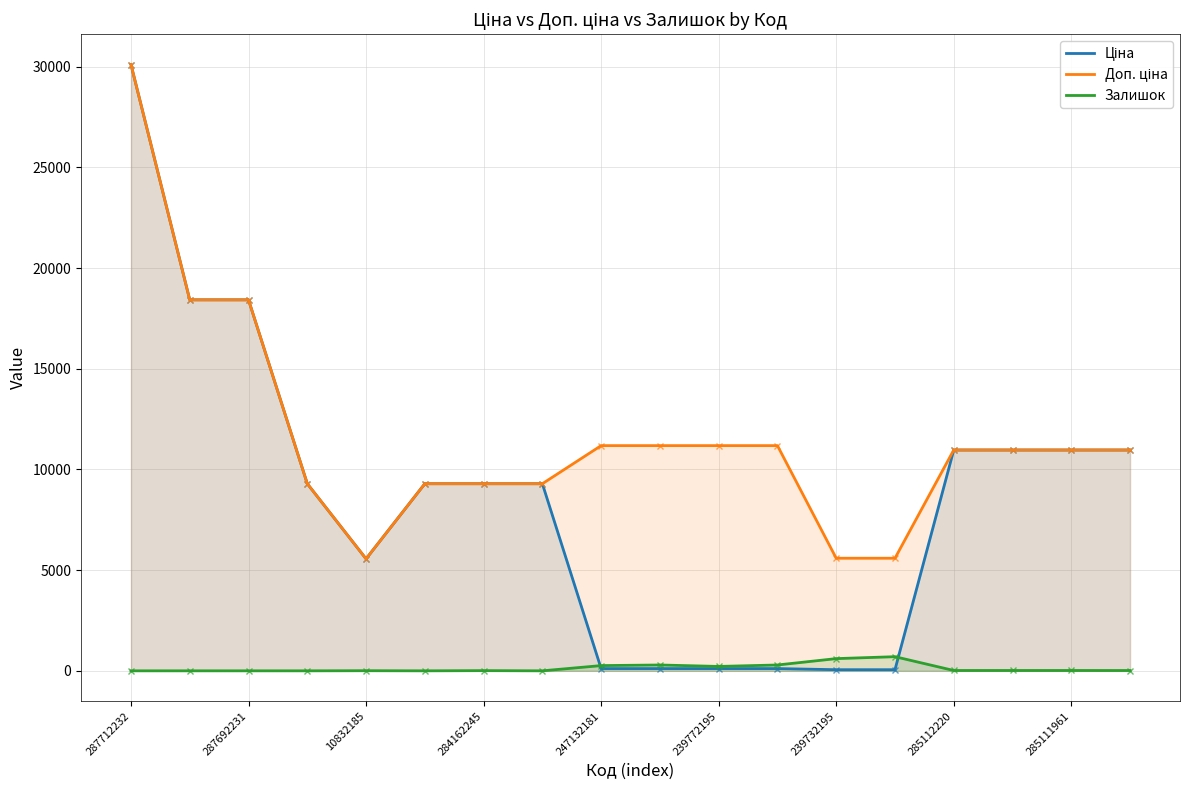

At which category does the chart reach its peak across all series?

287712232